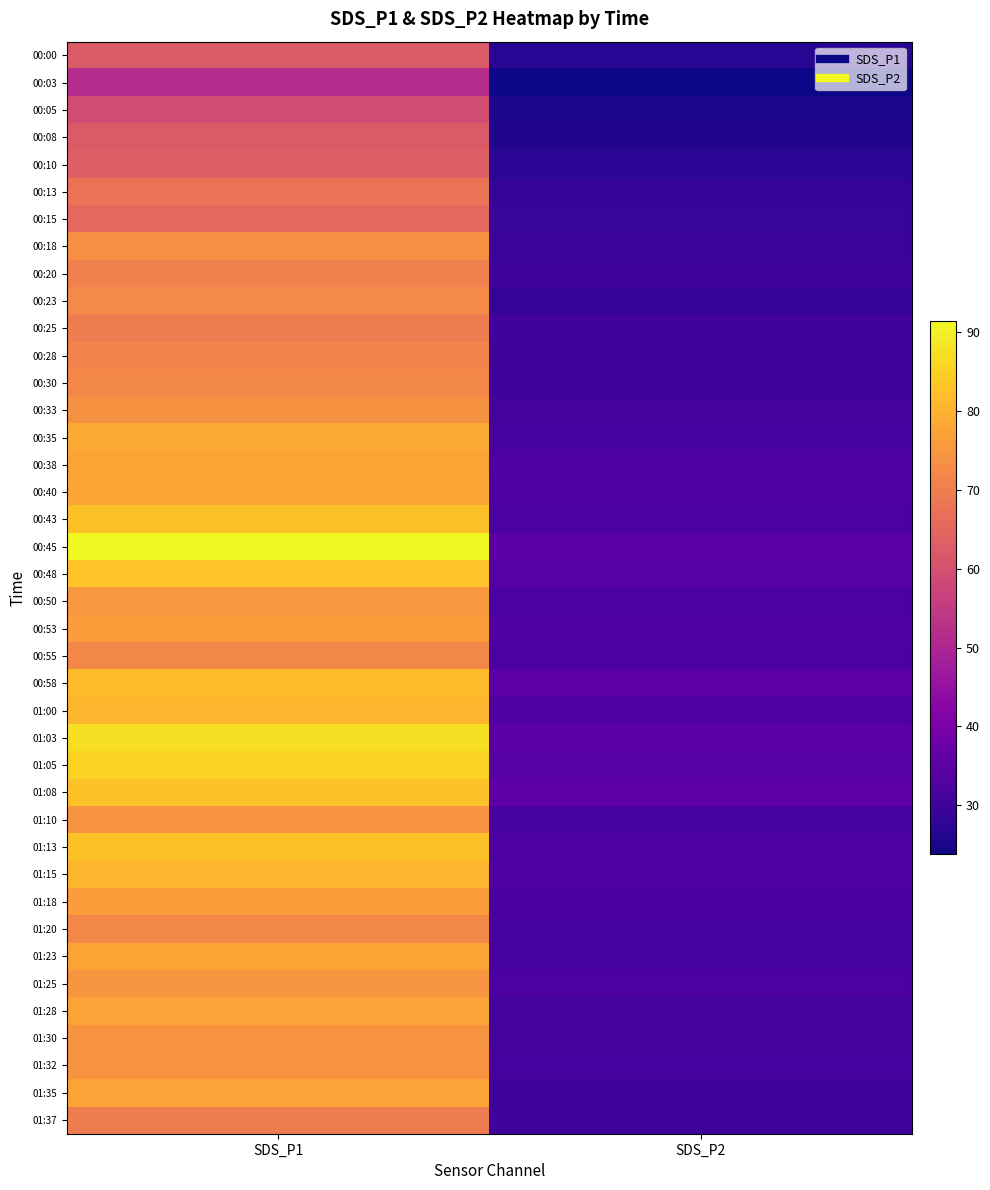

What is the spread (max minus min) of values at SDS_P2?

11.2